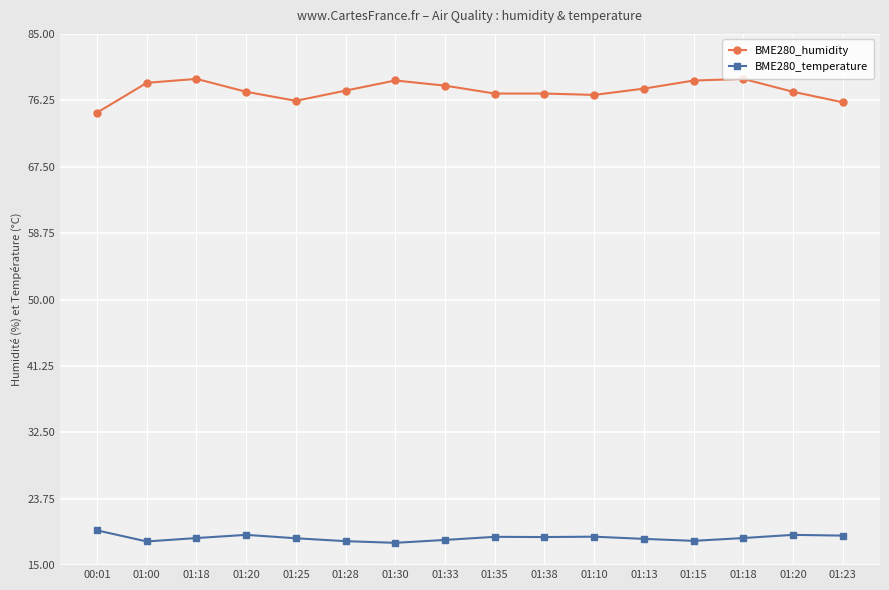

How many lines are shown in the chart?

2